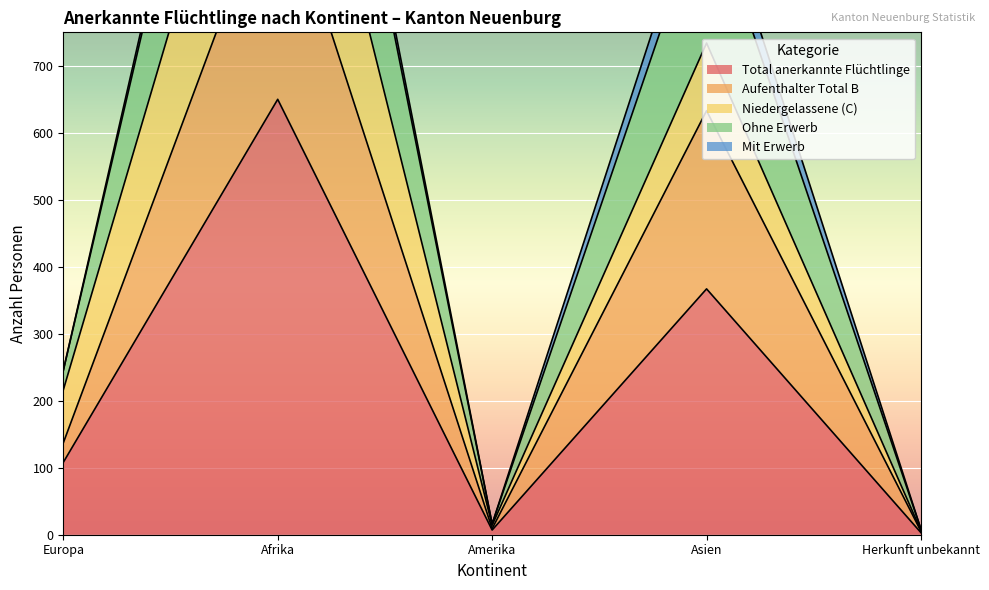

Which label corresponds to the smallest value in the chart?

Herkunft unbekannt